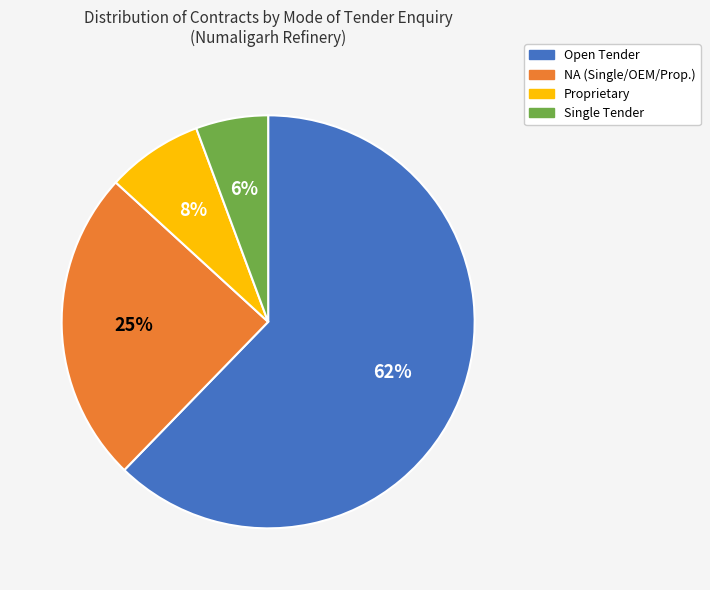

True or false: Single Tender accounts for 6% of the total.

True